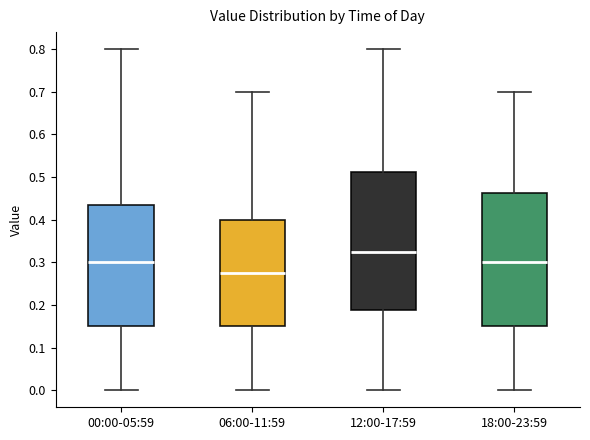

Which box has the highest median line?

12:00-17:59